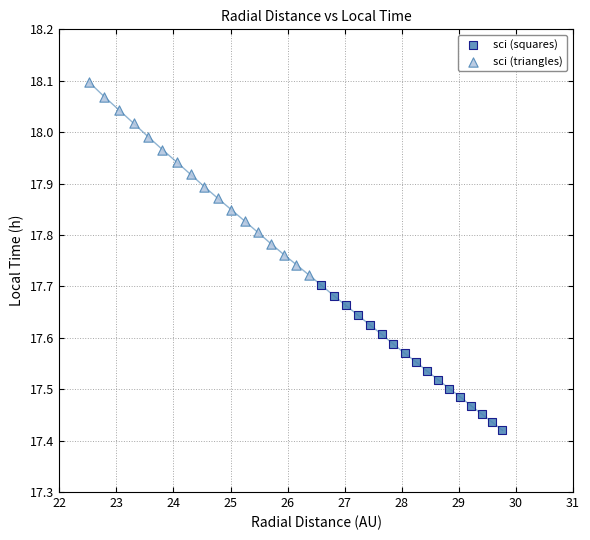

Which series has the widest spread of Y values?

sci (triangles)